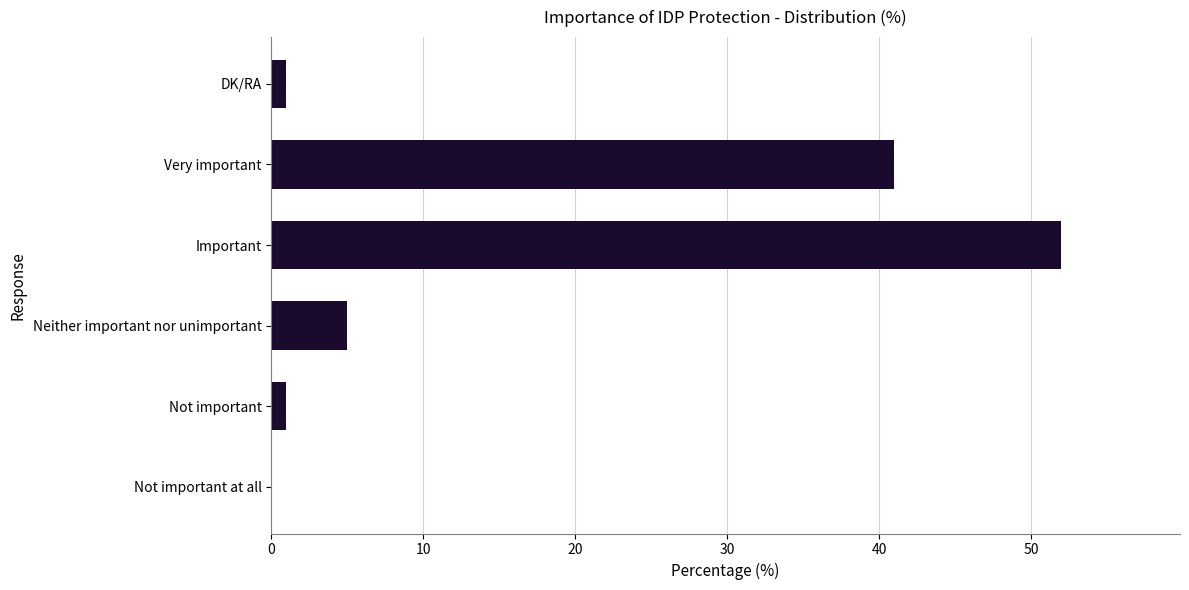

What is the sum of all values?

100